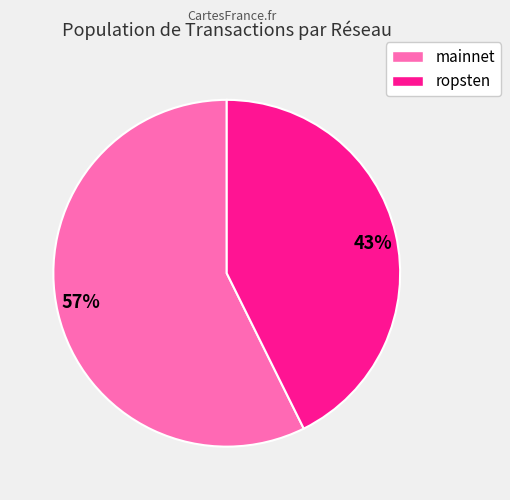

Count the number of slices in the pie.

2